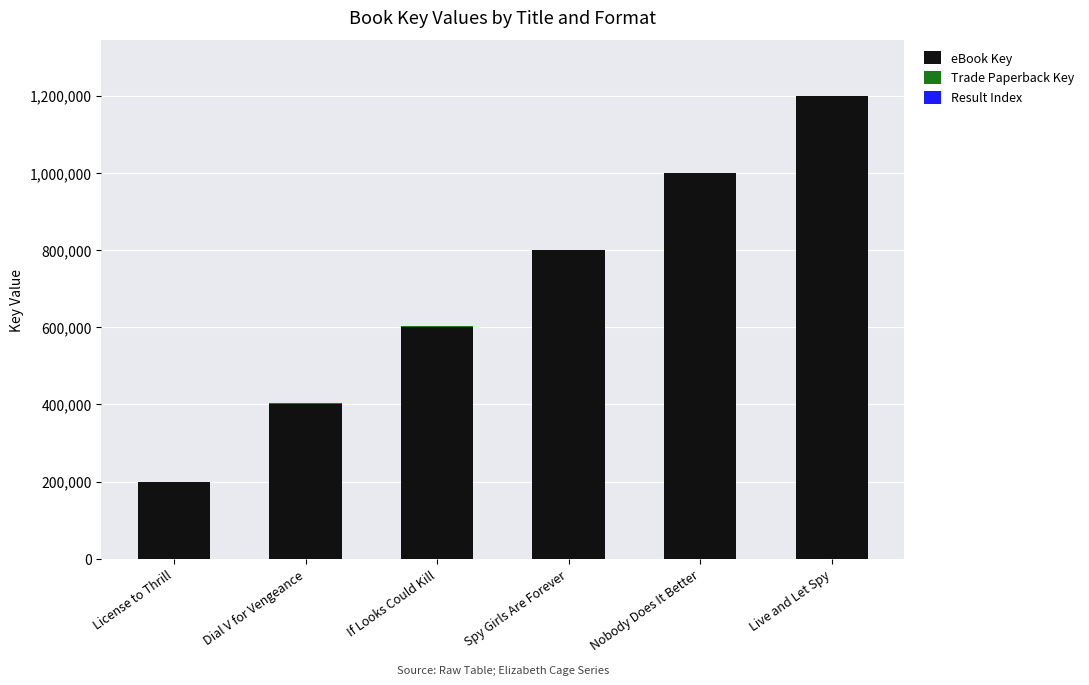

The eBook Key series shows 537203.9 at Dial V for Vengeance. True or false?

False